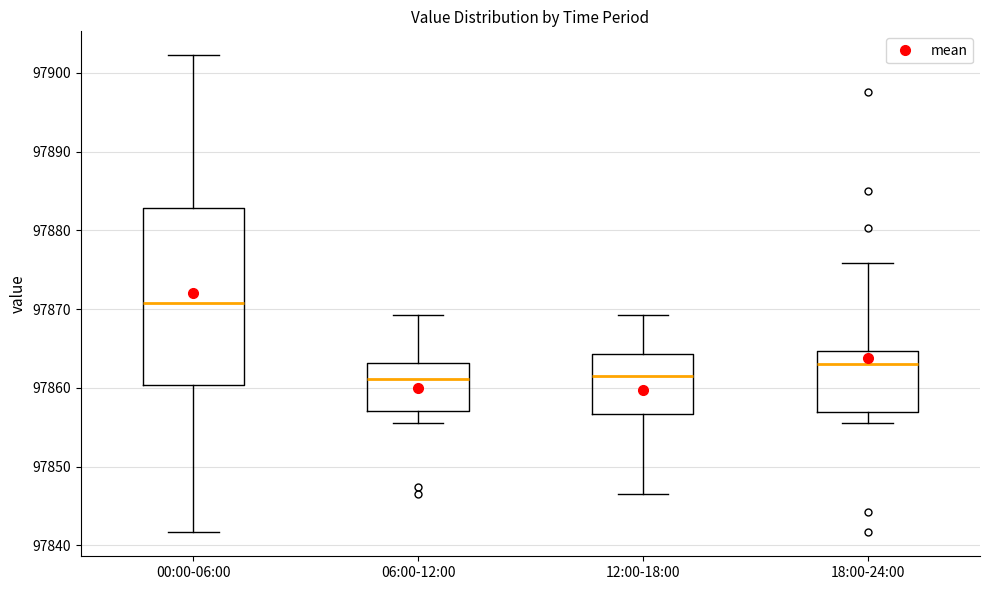

Reading left to right, transcribe this box plot: for each box, give where its median line is, the range the box spans, and where its two whiskers end, as read against the y-axis. The values are not printed on the chart, so give them approximately, as read against the axis.

00:00-06:00: median 97871, box 97860 to 97883, whiskers 97842 to 97902
06:00-12:00: median 97861, box 97857 to 97863, whiskers 97856 to 97869
12:00-18:00: median 97862, box 97857 to 97864, whiskers 97847 to 97869
18:00-24:00: median 97863, box 97857 to 97865, whiskers 97856 to 97876